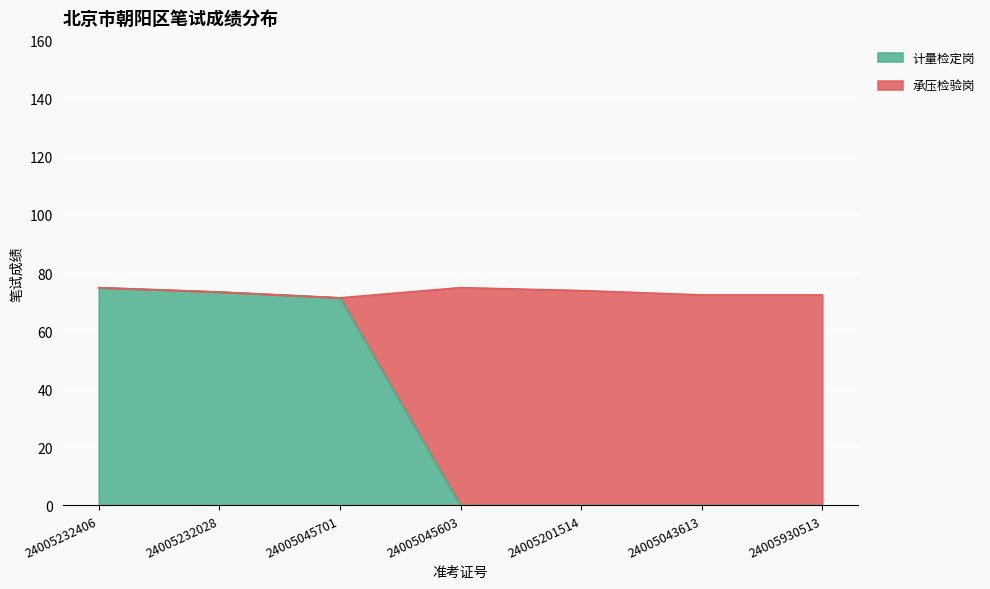

Which has a higher value, 24005201514 or 24005045701?

24005045701